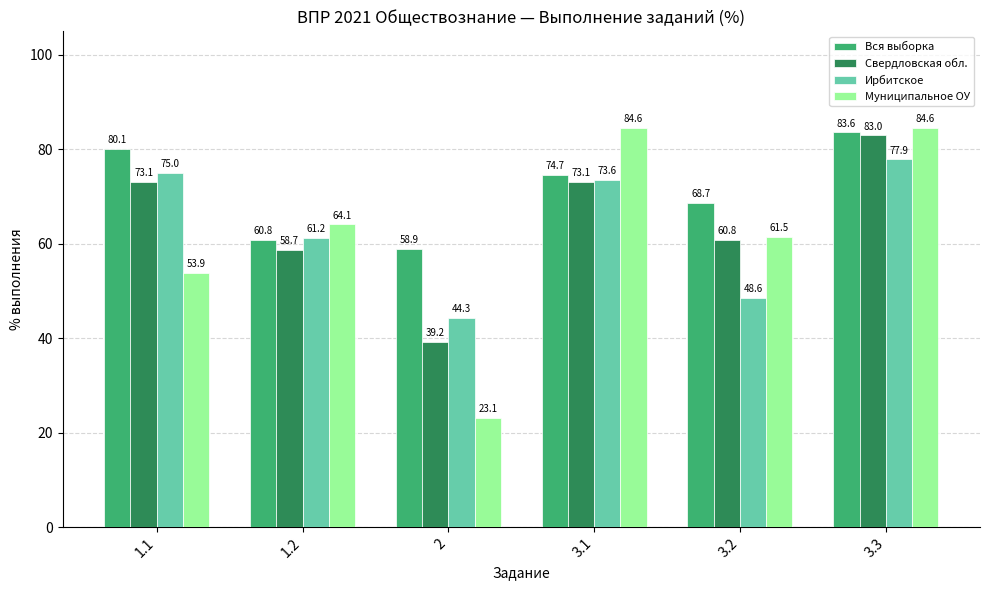

What is the total value across all series at 1.2?

244.8